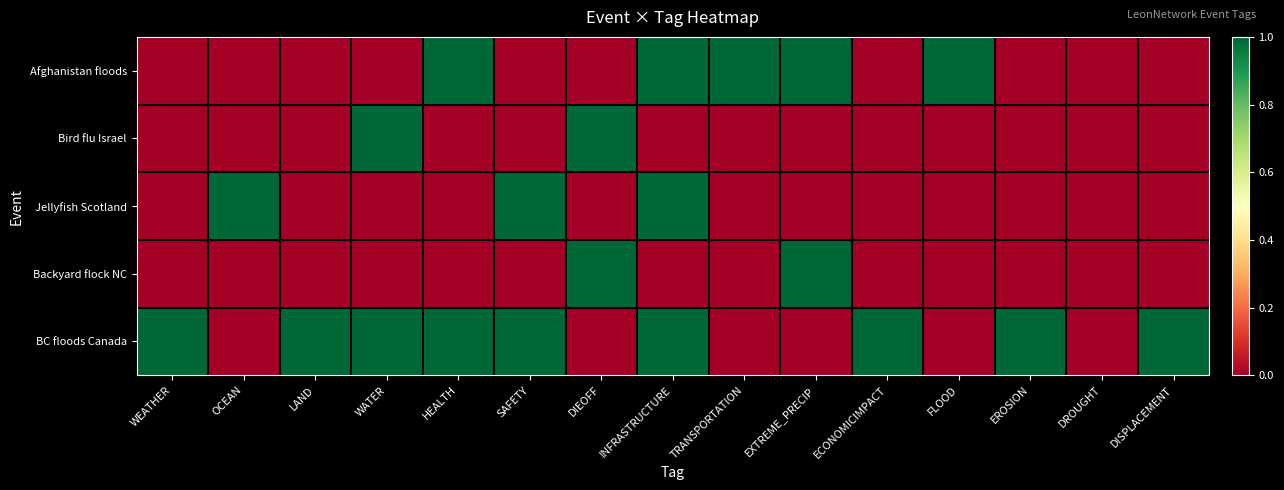

What is the maximum value shown in the chart?

1